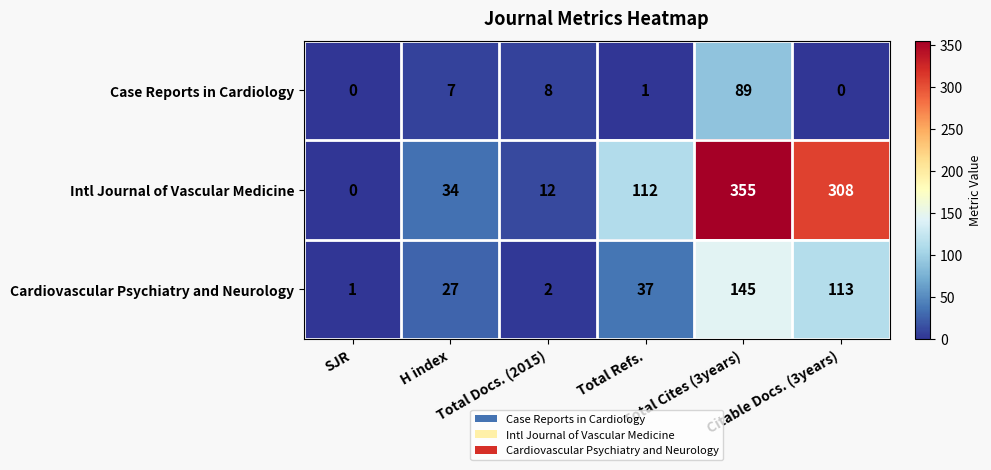

What is the average value of the Cardiovascular Psychiatry and Neurology series?

54